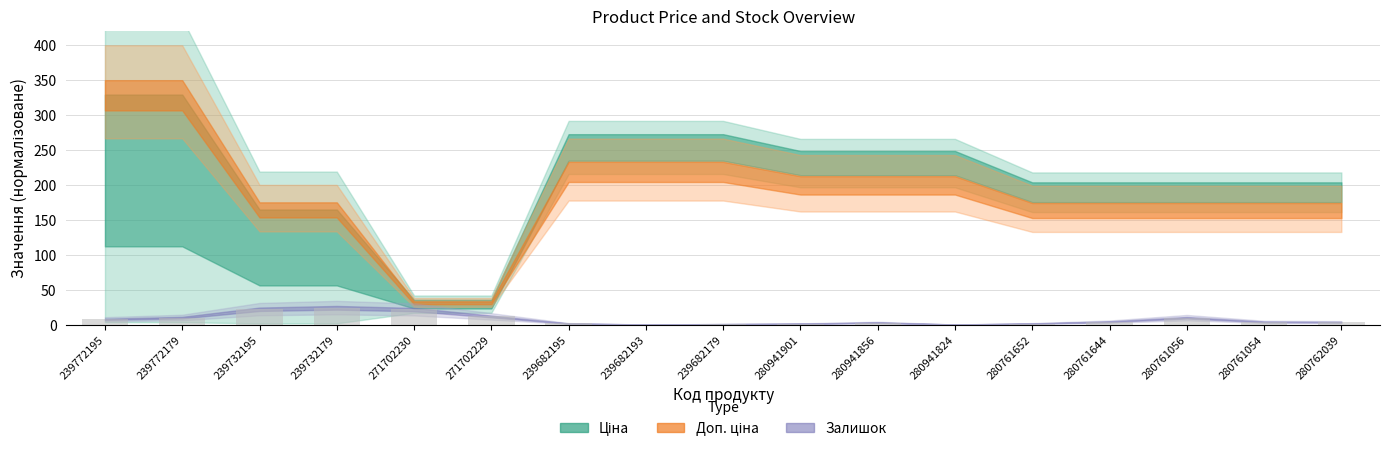

What is the change in value from 271702230 to 271702229?

-9.9